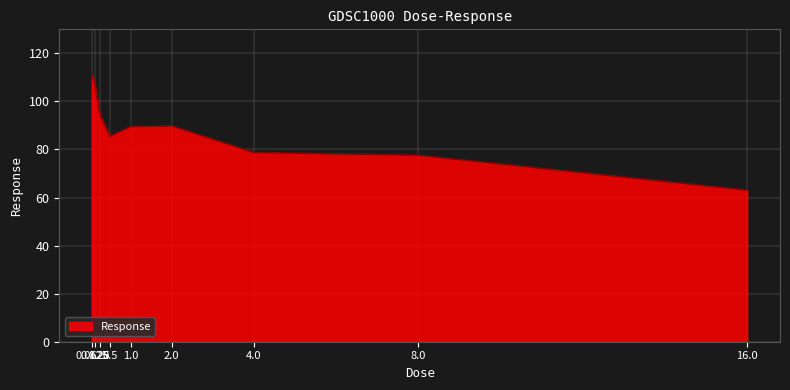

What is the maximum value shown in the chart?

111.4